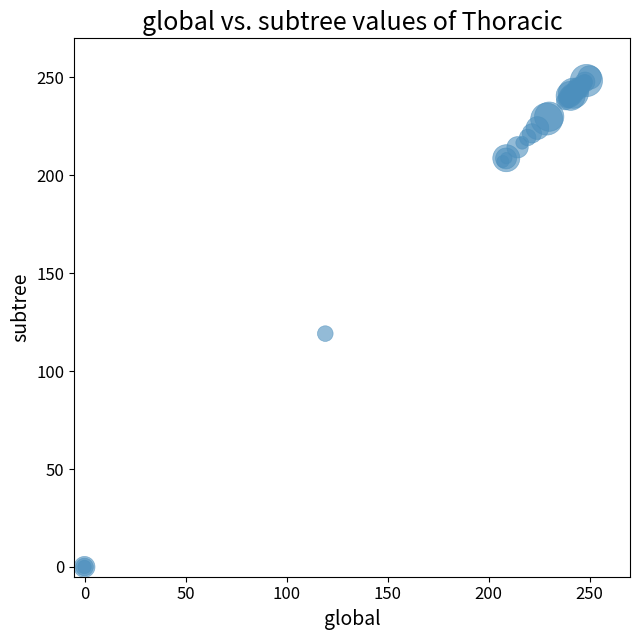

What Y value in the scatter plot is closest to 125?

119.2